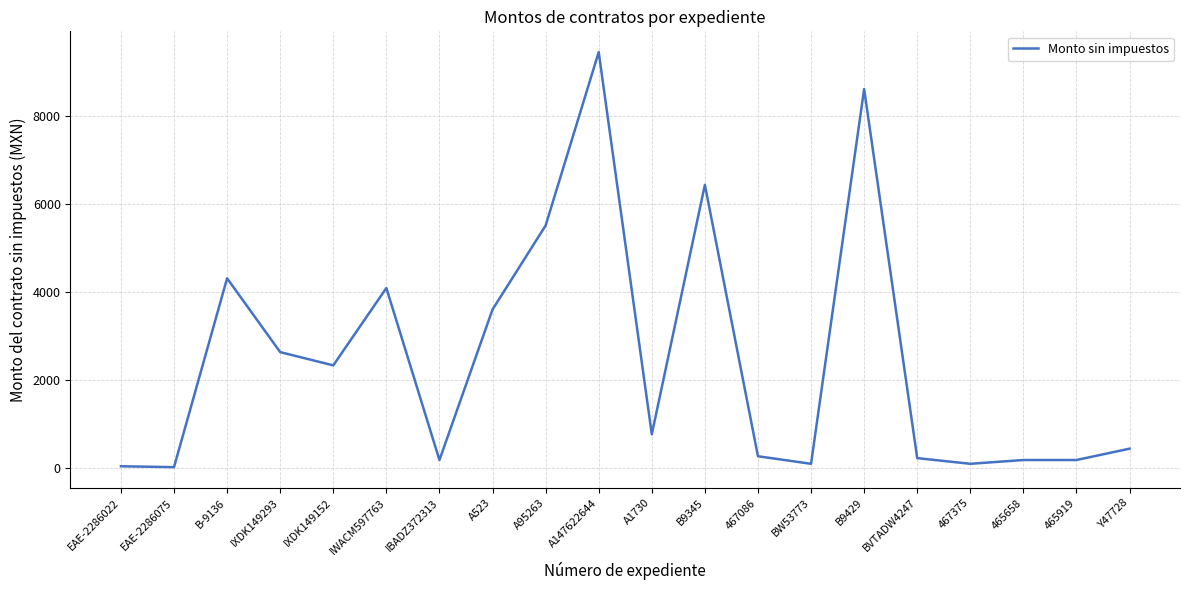

What is the difference between the values at Y47728 and A1730?

327.6